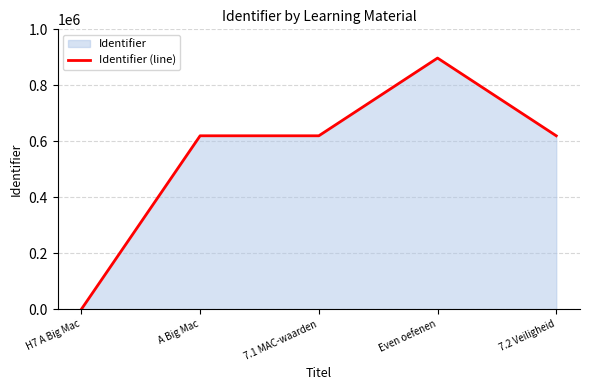

Where is the data nearest to the value 448688?

A Big Mac